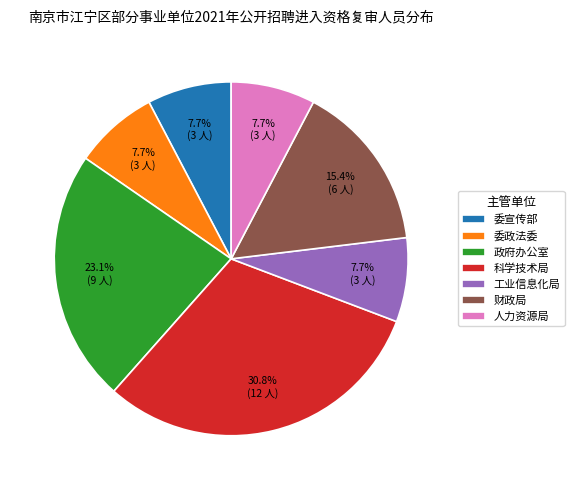

What is the largest slice in the pie chart?

科学技术局